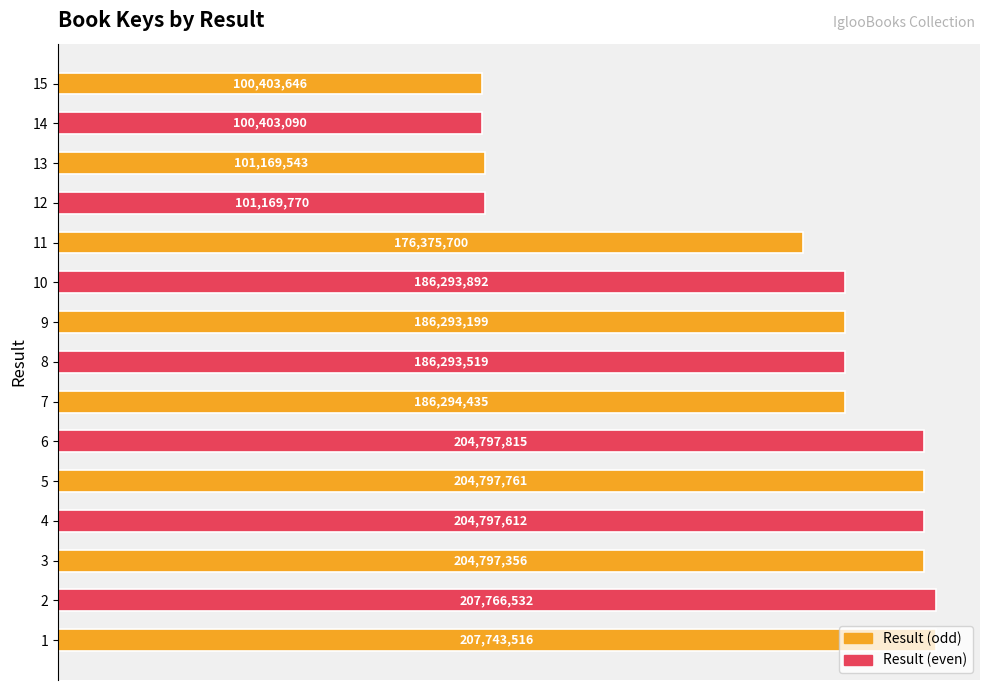

Does the chart contain any negative values?

No